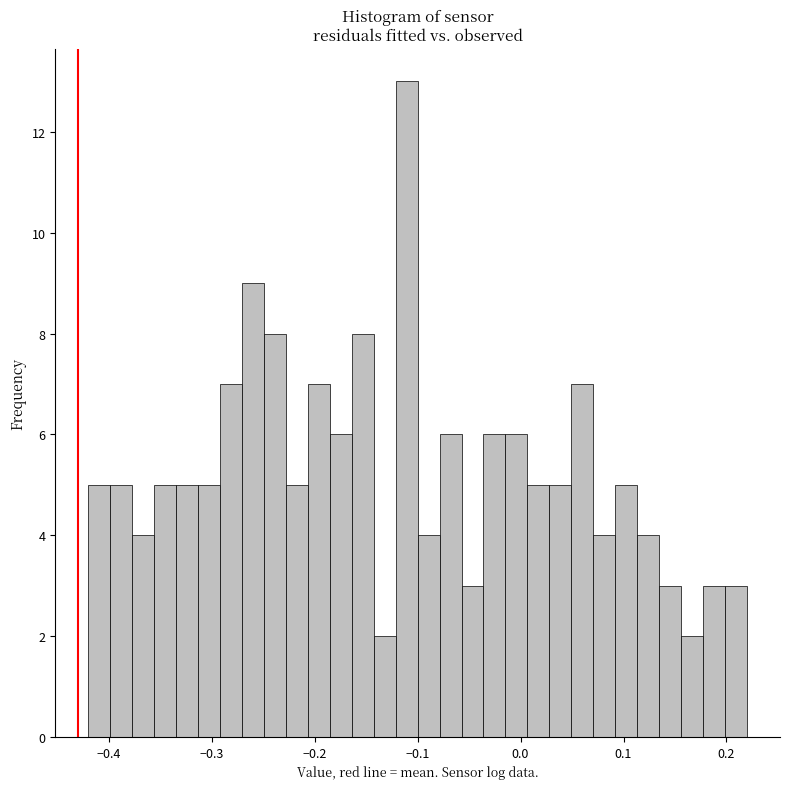

Read against the x-axis, roughly where is the centre of the tallest bar?

-0.11